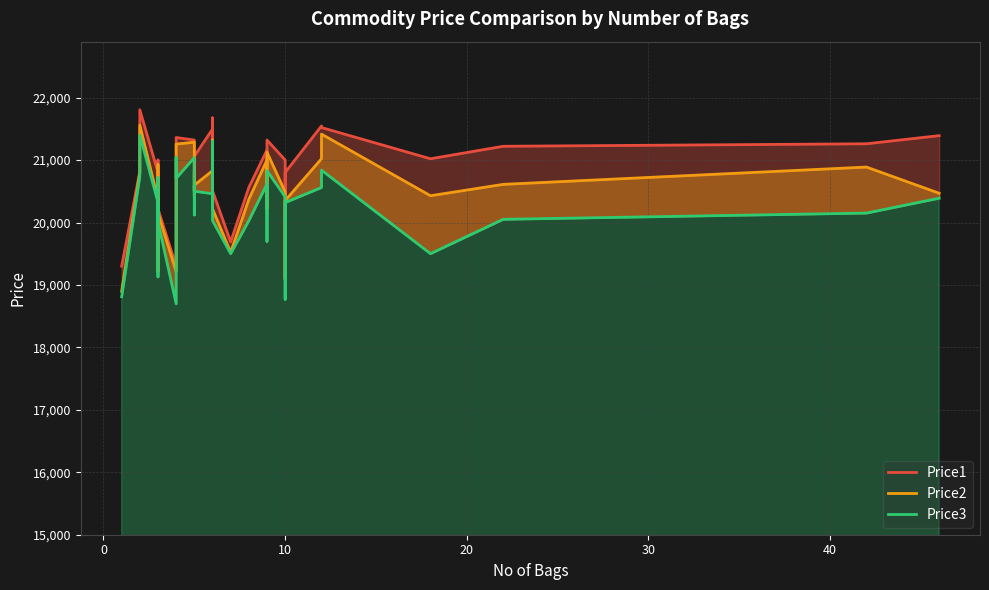

How many distinct data groups are displayed?

3